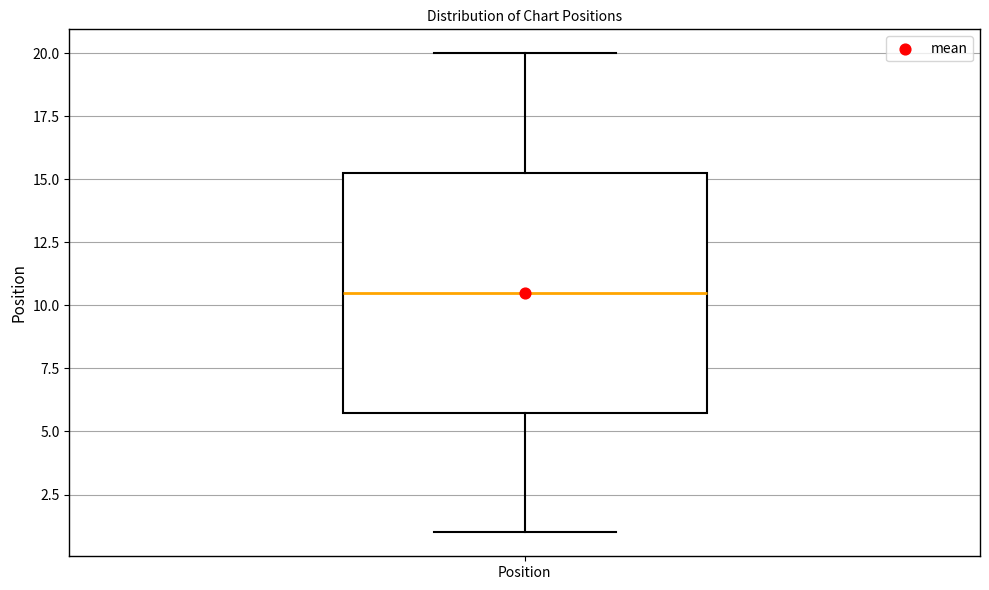

Transcribe this box plot: give where the median line is, the range the box spans, and where the two whiskers end, as read against the y-axis. The values are not printed on the chart, so give them approximately, as read against the axis.

median 10.5, box 6.0 to 15.5, whiskers 1.0 to 20.0